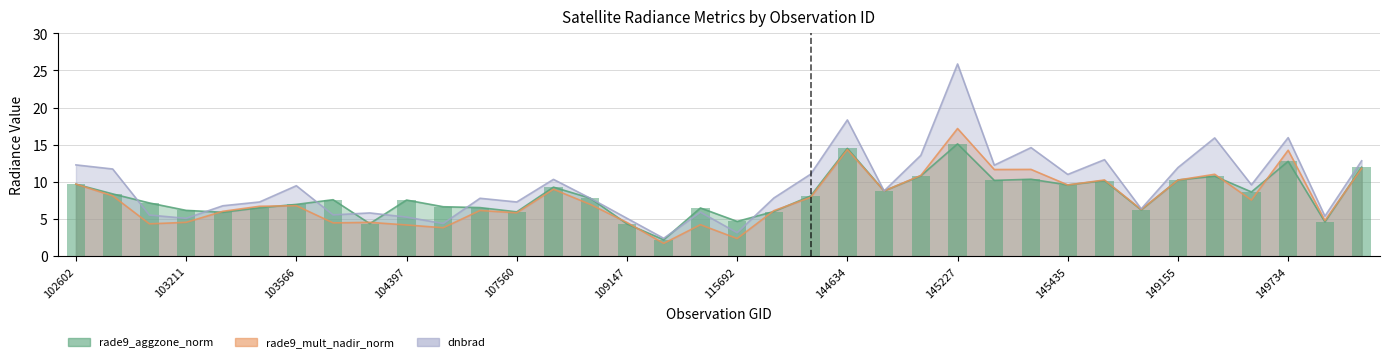

What is the maximum value shown in the chart?

25.9